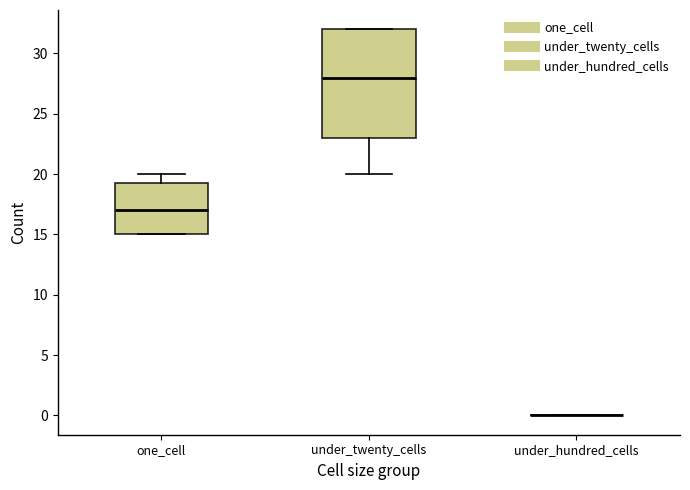

Comparing the boxes themselves (not the whiskers), which one is the tallest?

under_twenty_cells